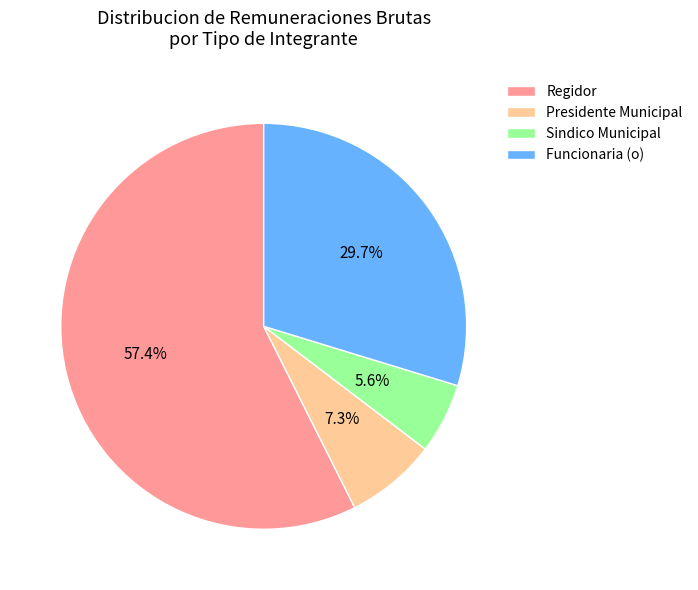

What percentage do Funcionaria (o) and Presidente Municipal together represent?

37.0%